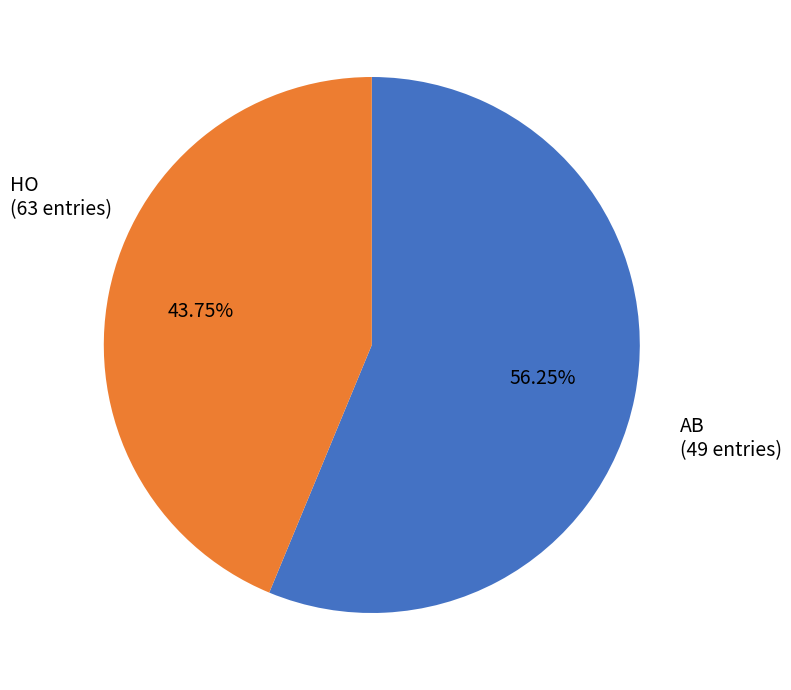

How many segments does this pie chart have?

2